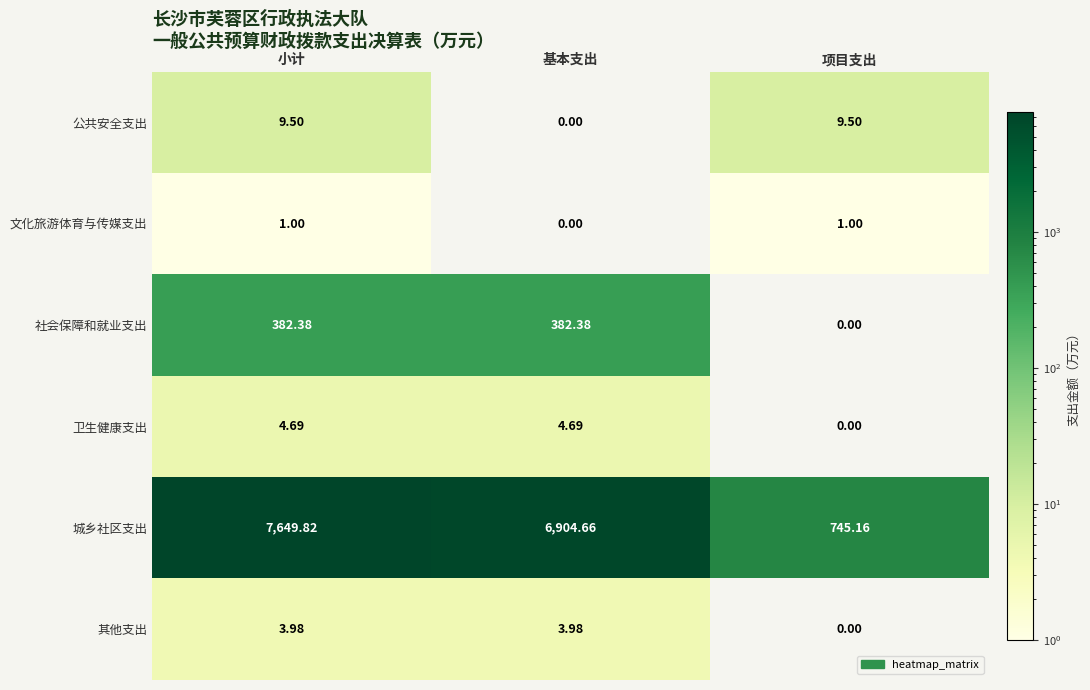

Which category has the highest value across all series?

小计